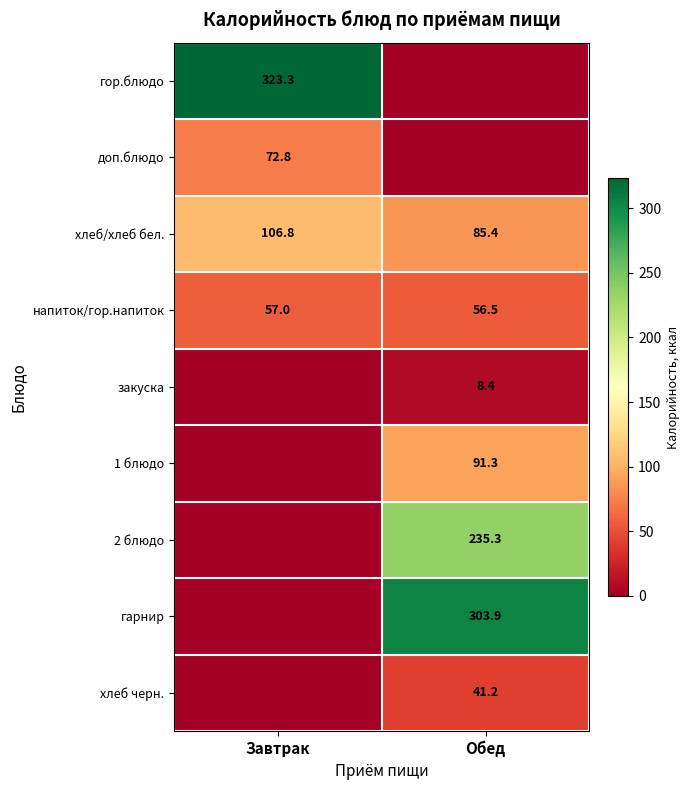

What is the sum of all напиток/гор.напиток values?

113.5